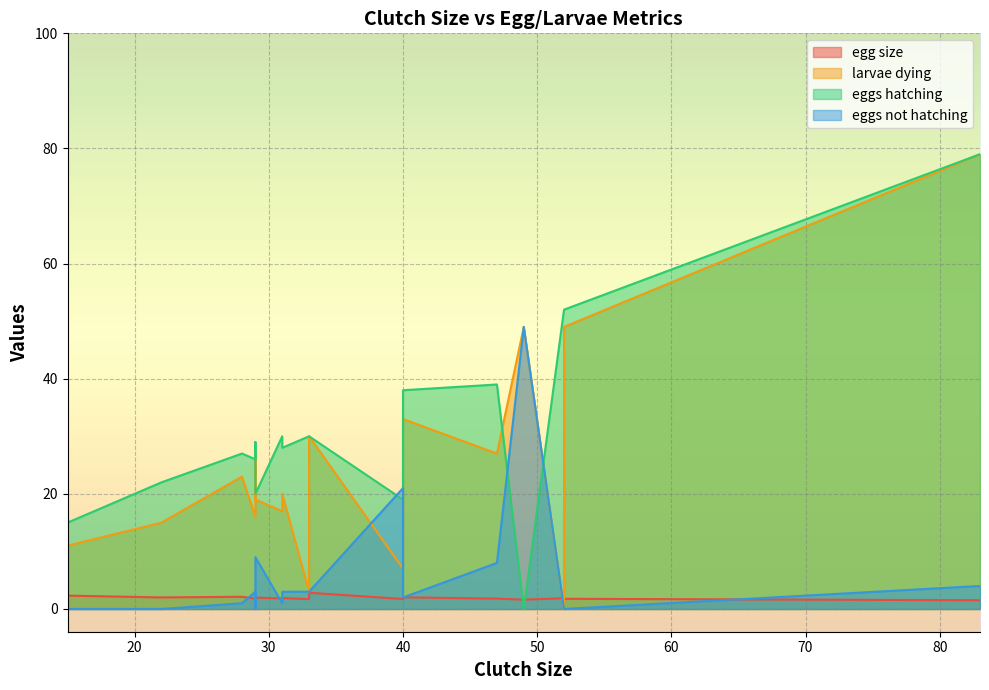

Reading left to right, extract all data points from this chart.

egg size: 31=1.8	49=1.6	52=1.9	83=1.5	52=1.8	22=2.0	29=2.0	47=1.8	29=1.8	28=2.1	33=1.7	31=1.9	40=1.8	40=1.7	33=2.8	40=2.0	15=2.3	29=2.3
larvae dying: 31=17.0	49=49.0	52=0.0	83=79.0	52=49.0	22=15.0	29=19.0	47=27.0	29=16.0	28=23.0	33=3.0	31=20.0	40=32.0	40=7.0	33=30.0	40=33.0	15=11.0	29=27.0
eggs hatching: 31=30.0	49=0.0	52=52.0	83=79.0	52=52.0	22=22.0	29=20.0	47=39.0	29=26.0	28=27.0	33=30.0	31=28.0	40=33.0	40=19.0	33=30.0	40=38.0	15=15.0	29=29.0
eggs not hatching: 31=1.0	49=49.0	52=0.0	83=4.0	52=0.0	22=0.0	29=9.0	47=8.0	29=3.0	28=1.0	33=3.0	31=3.0	40=7.0	40=21.0	33=3.0	40=2.0	15=0.0	29=0.0